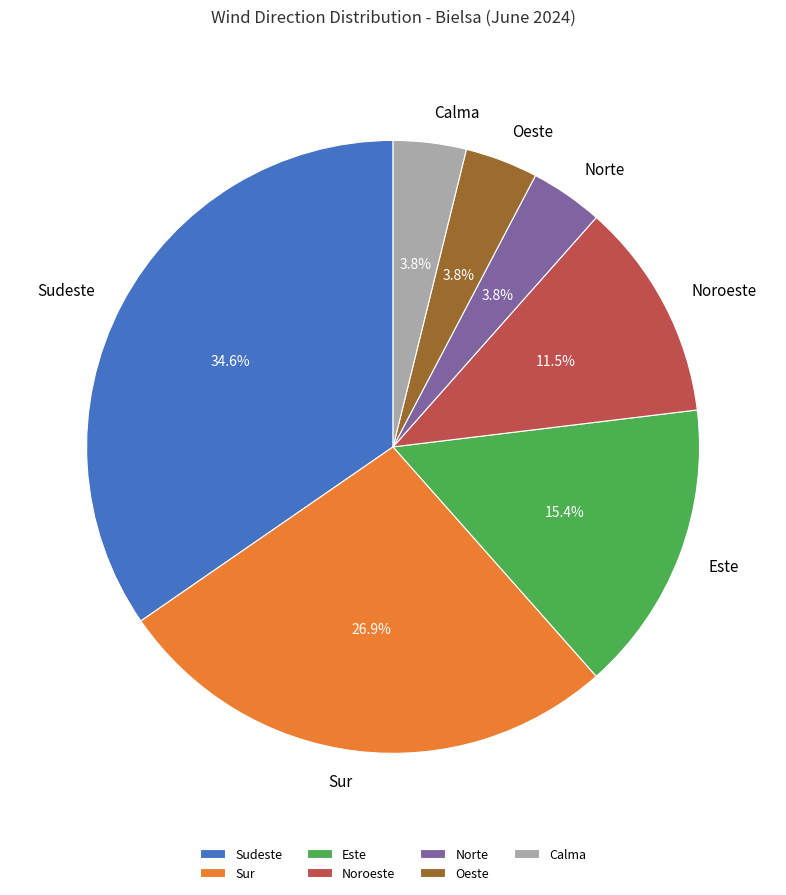

Is the sum of Oeste and Noroeste greater than half?

No